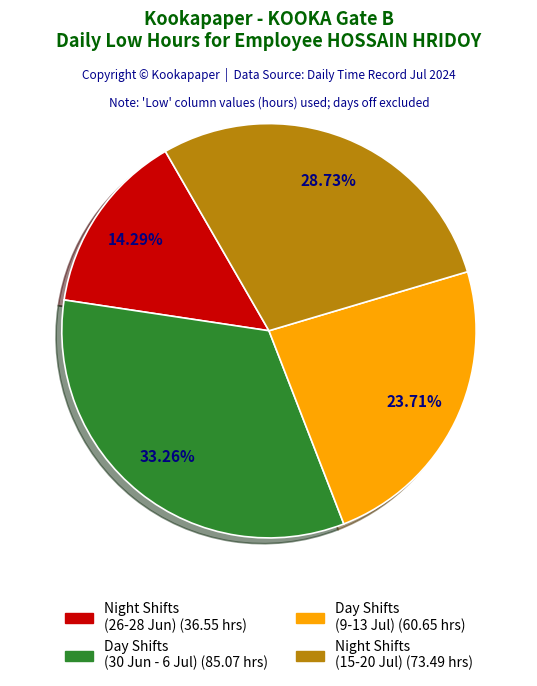

Count the number of slices in the pie.

4